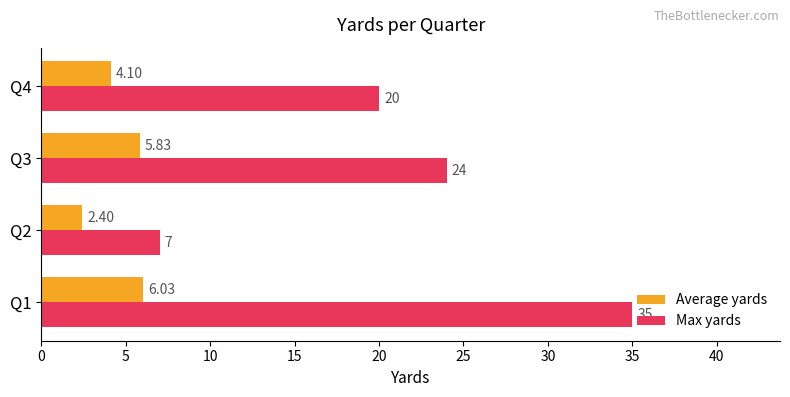

What is the spread (max minus min) of values at Q1?

29.0